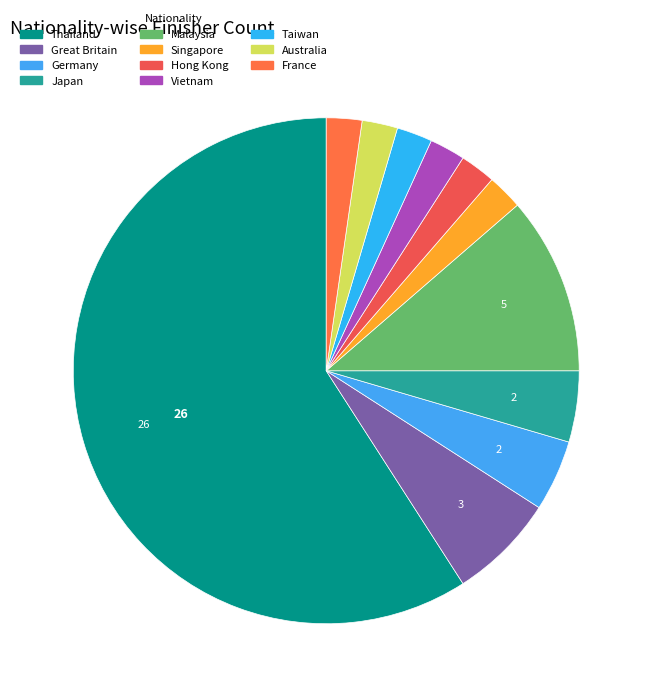

To the nearest percent, what percentage of the pie is Vietnam?

2%